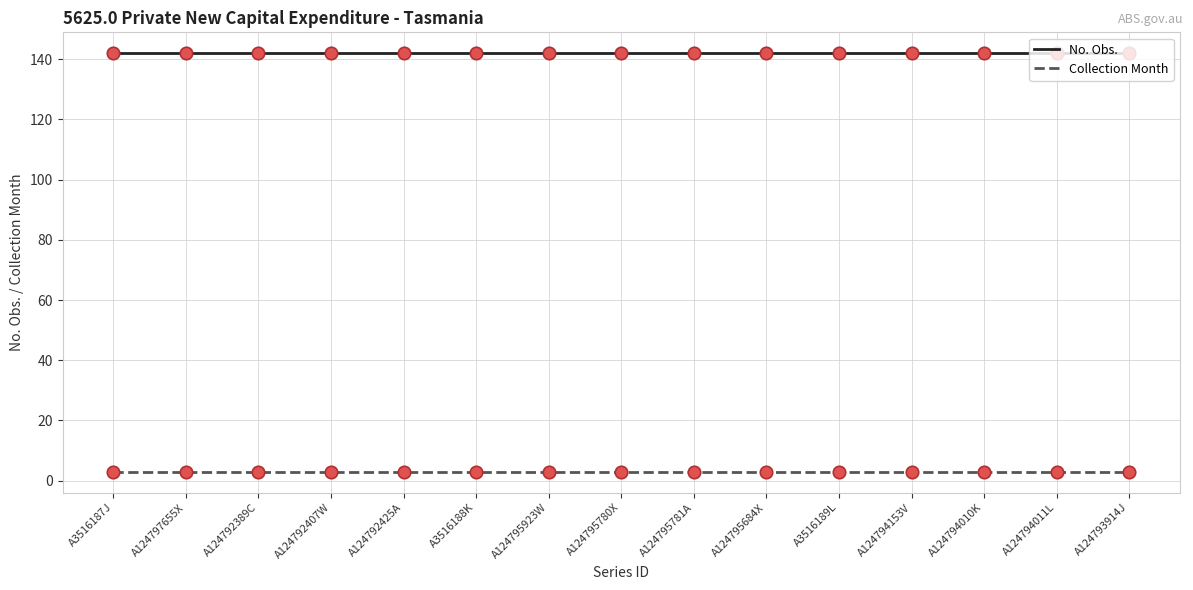

What are all the series names shown in the legend?

No. Obs., Collection Month